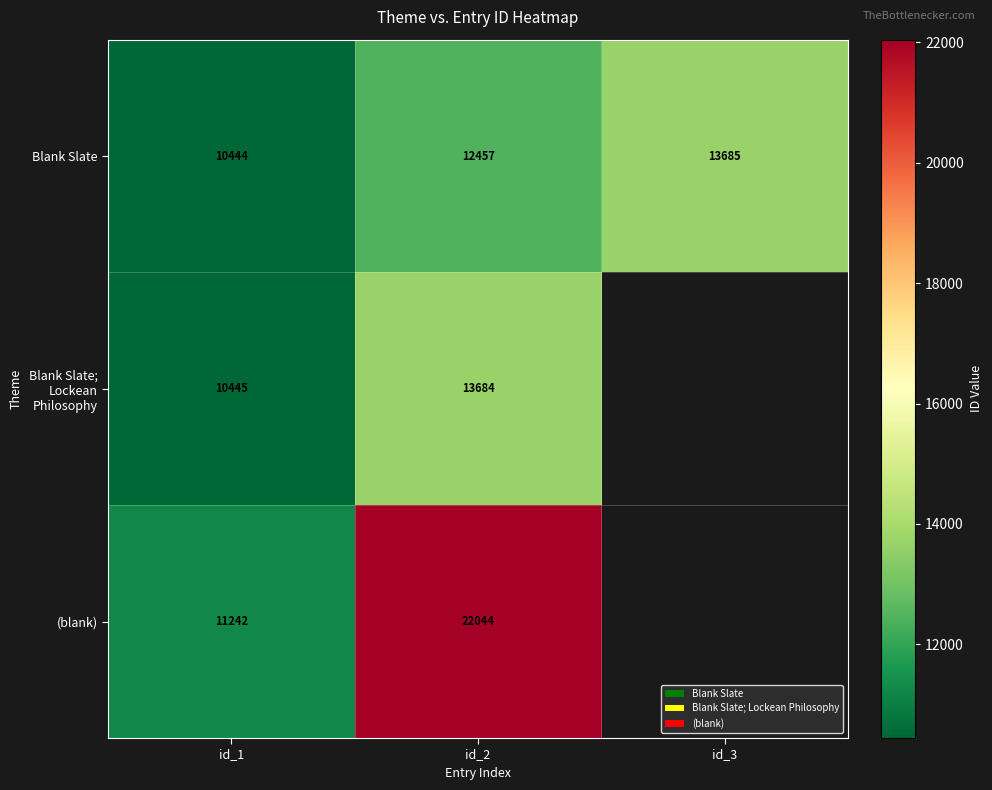

At how many categories does at least one series exceed 11089?

3